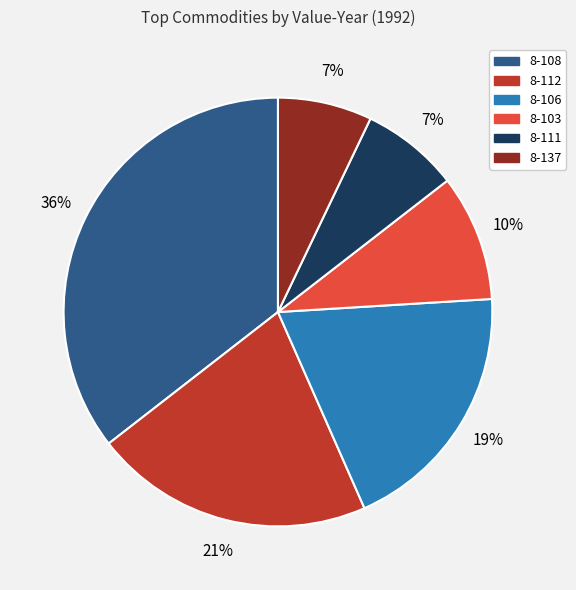

What is the largest slice in the pie chart?

8-108